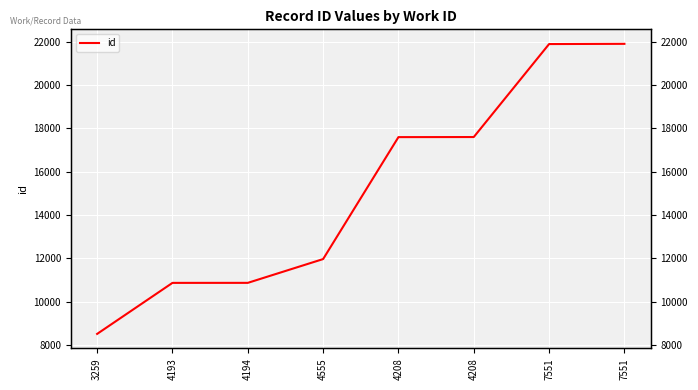

What is the approximate value at 4194, to the nearest 50?

10850